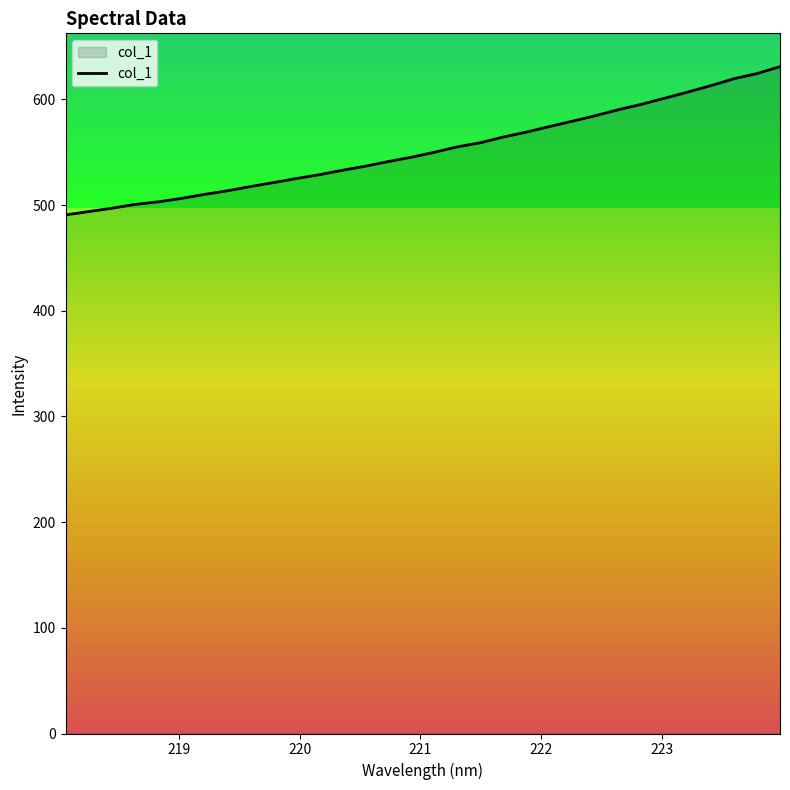

What is the difference between the maximum and minimum values?

140.3